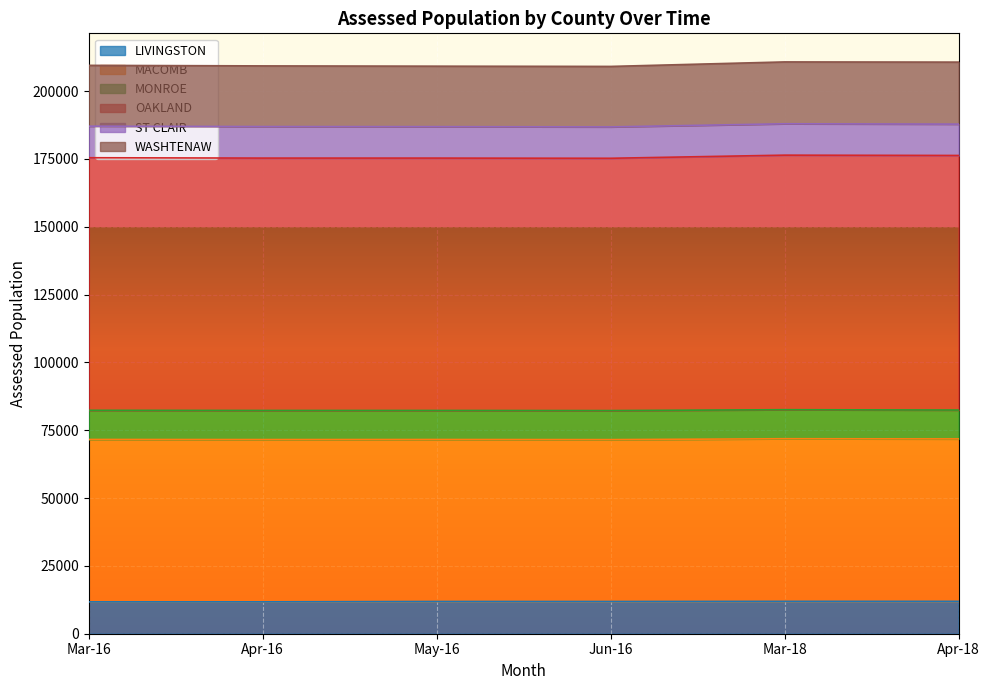

At which label does WASHTENAW first exceed 209475?

Mar-18